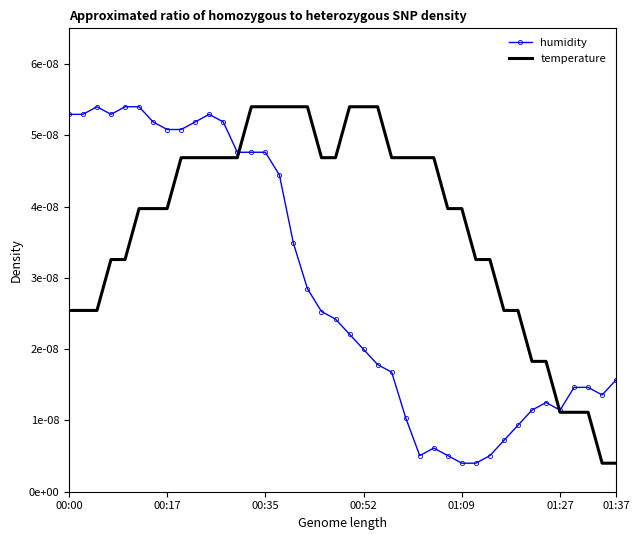

What are all the series names shown in the legend?

humidity, temperature